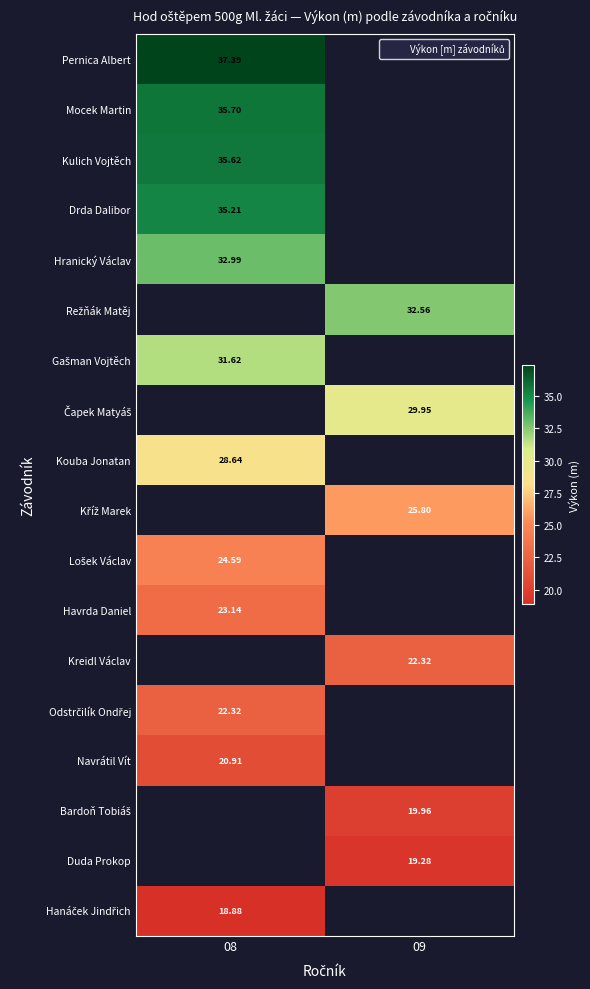

What is the maximum value for Gašman Vojtěch?

31.6